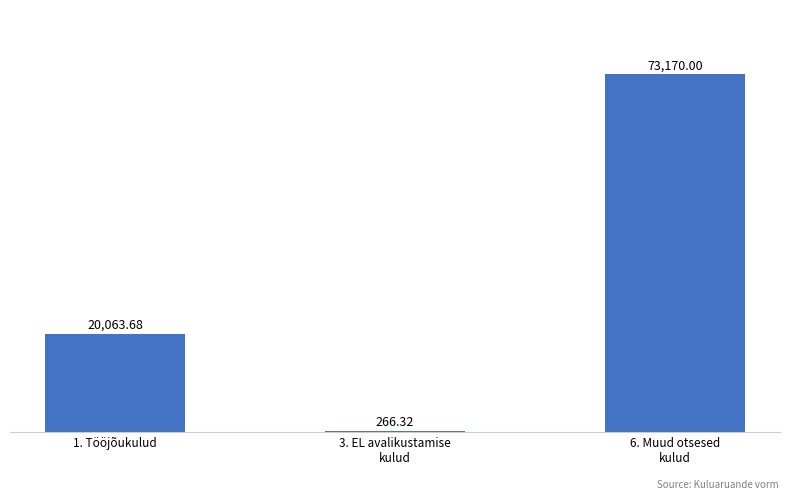

True or false: the data shows 26087.8 at 1. Tööjõukulud.

False